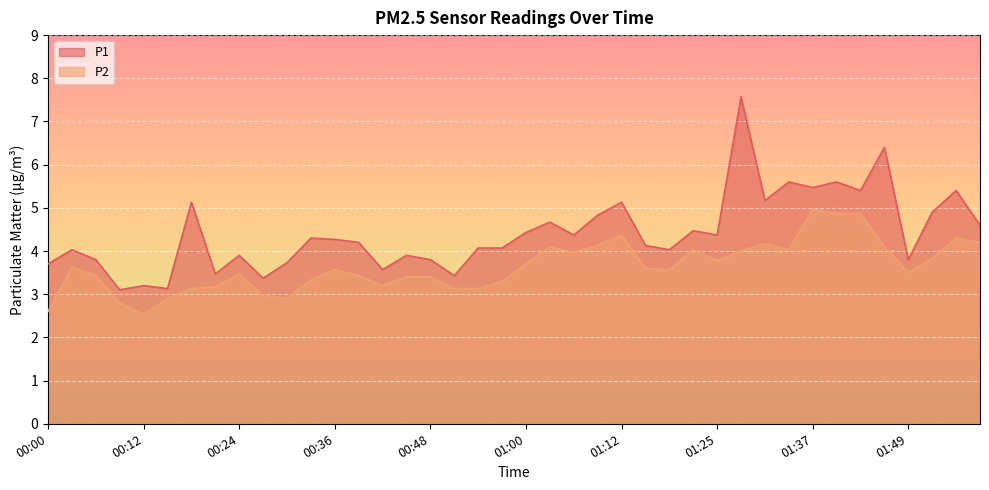

Which category has the lowest value across all series?

00:12